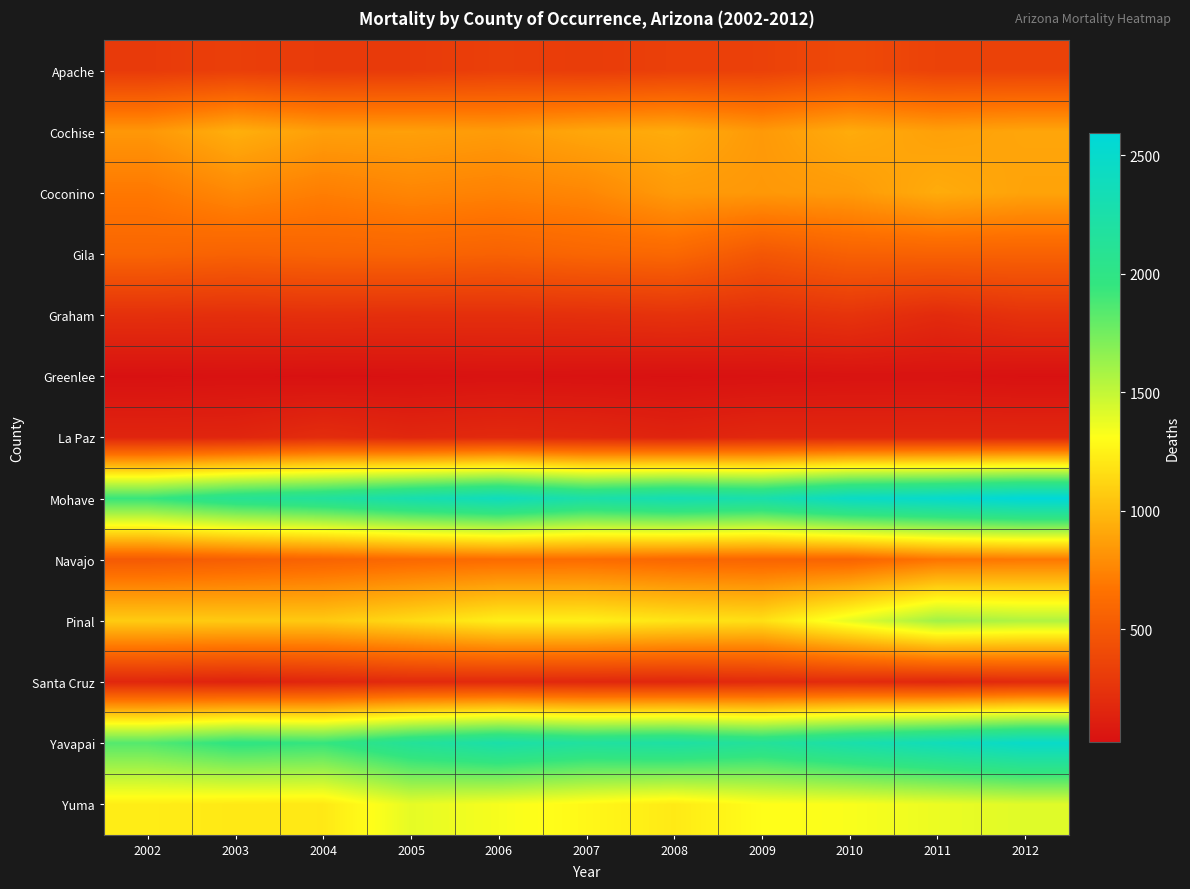

Which series has the largest total across all categories?

Mohave